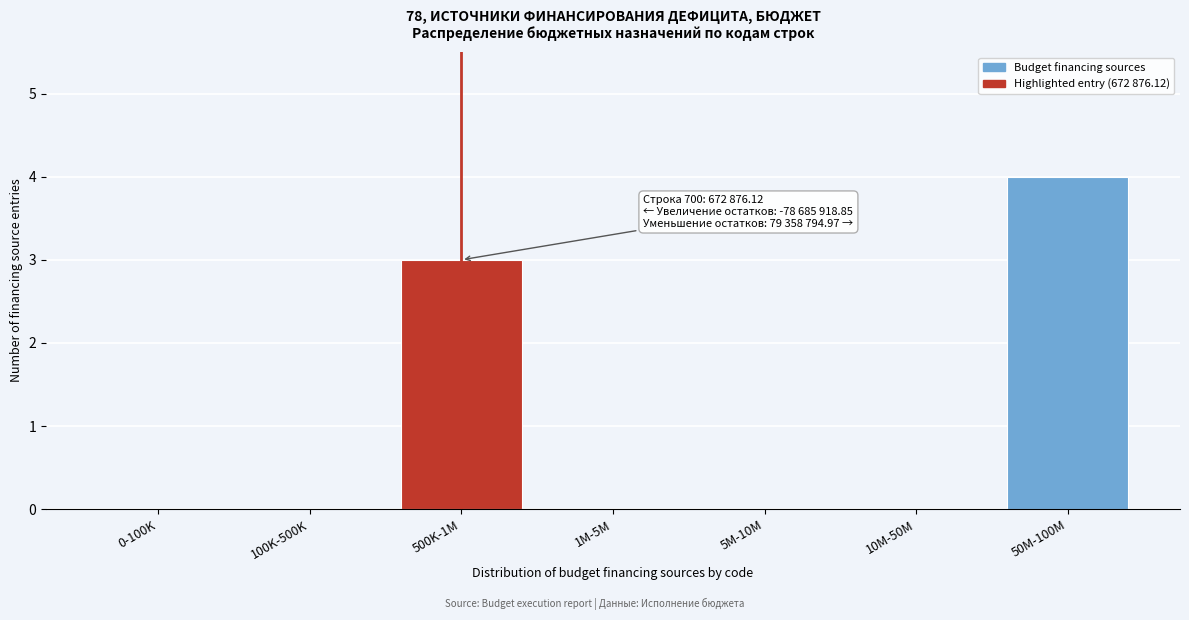

Reading left to right, what are all the values shown in this chart?

0-100K=0	100K-500K=0	500K-1M=3	1M-5M=0	5M-10M=0	10M-50M=0	50M-100M=4